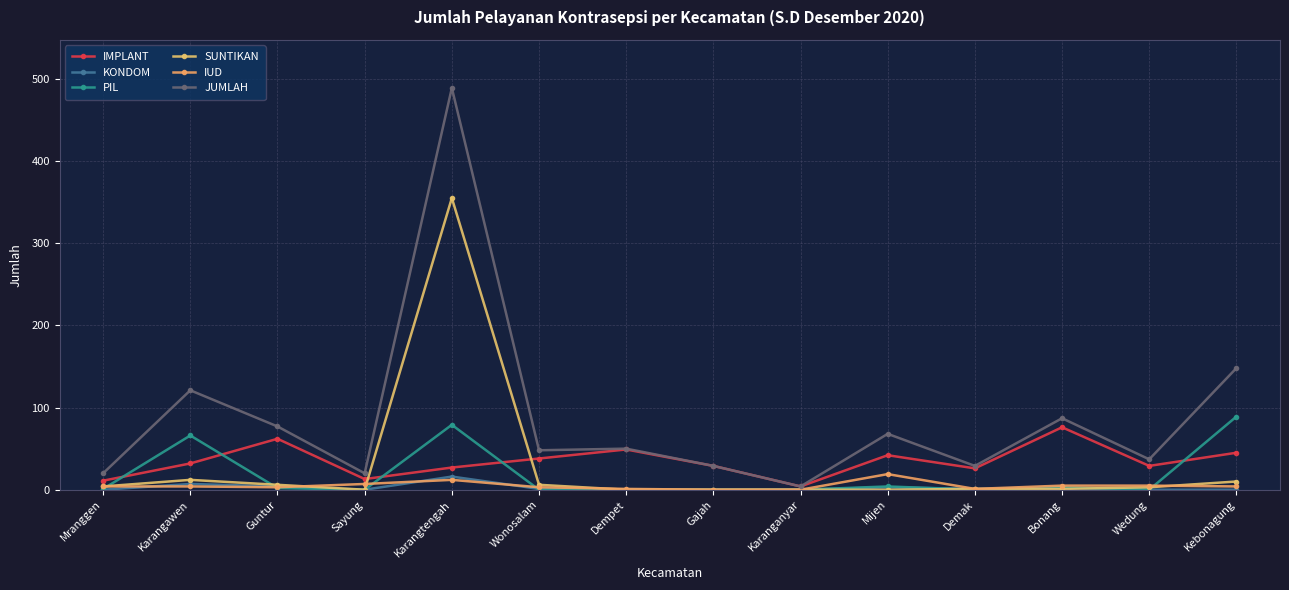

At how many categories does at least one series exceed 279?

1